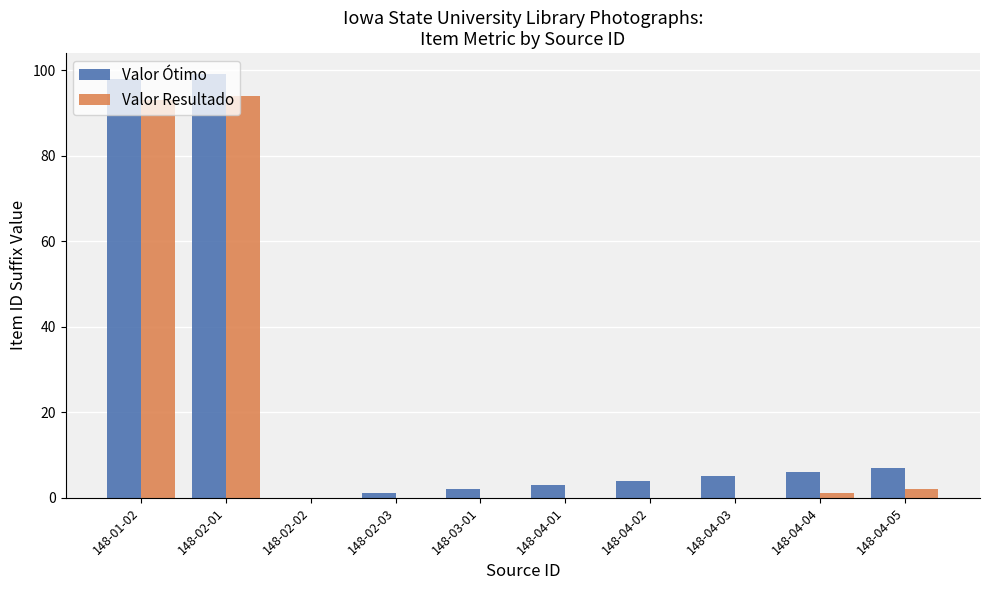

Reading right to left, list all the values displayed in this chart.

Valor Ótimo: 7	6	5	4	3	2	1	0	99	98
Valor Resultado: 2	1	0	0	0	0	0	0	94	93